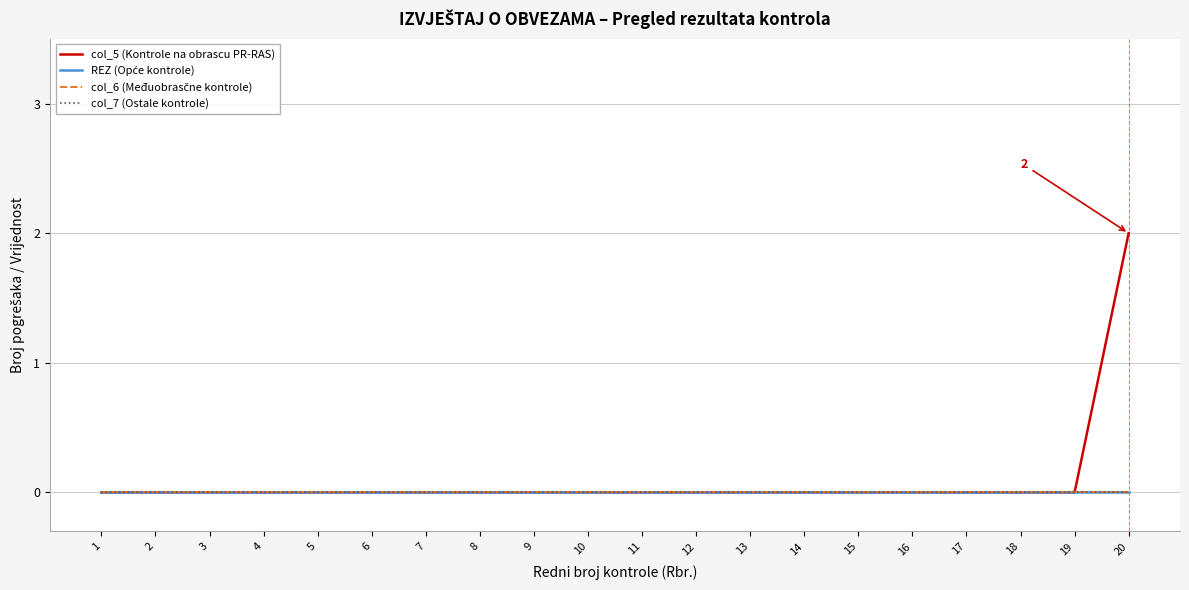

True or false: col_7 (Ostale kontrole) and REZ (Opće kontrole) cross at least once.

False